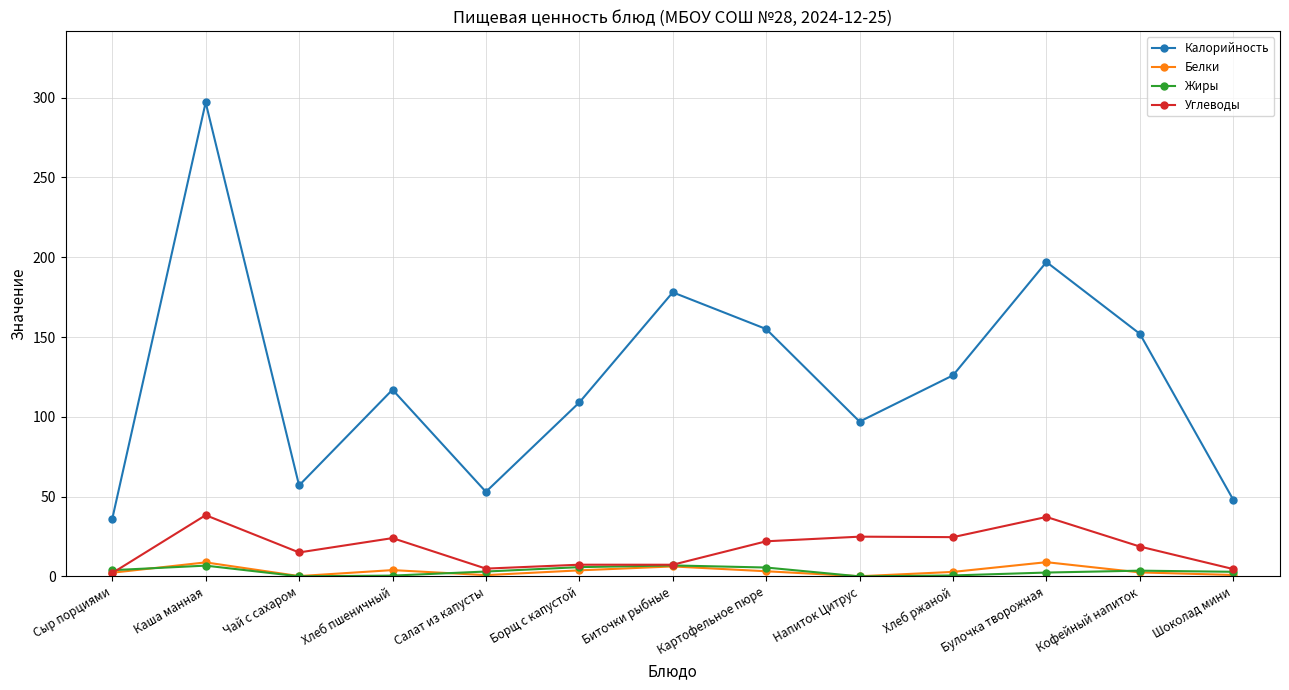

What are all the series names shown in the legend?

Калорийность, Белки, Жиры, Углеводы